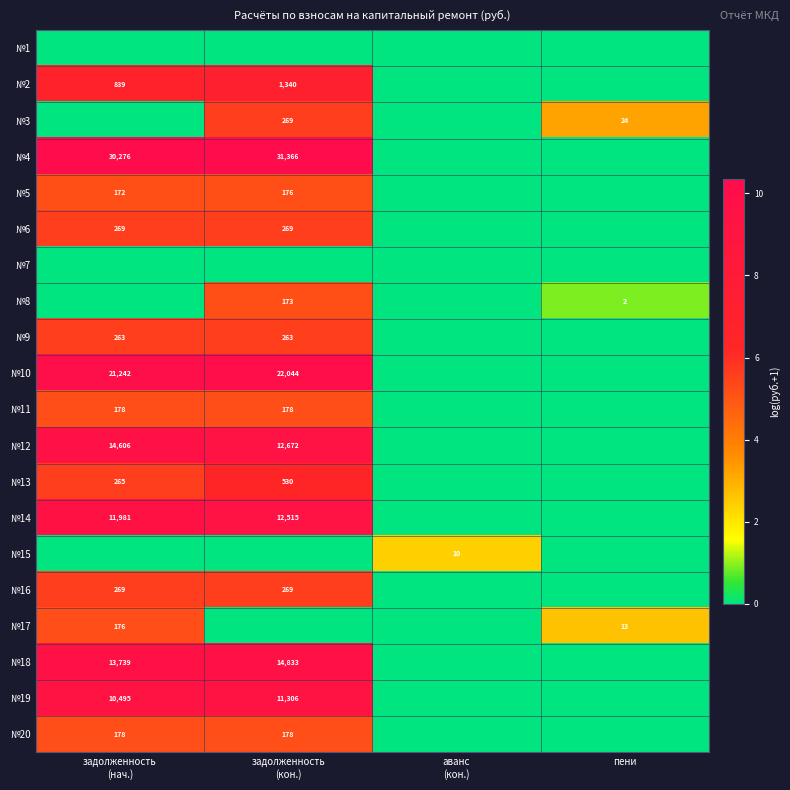

What is the difference between the №4 values at аванс (кон.) and задолженность (кон.)?

10.4